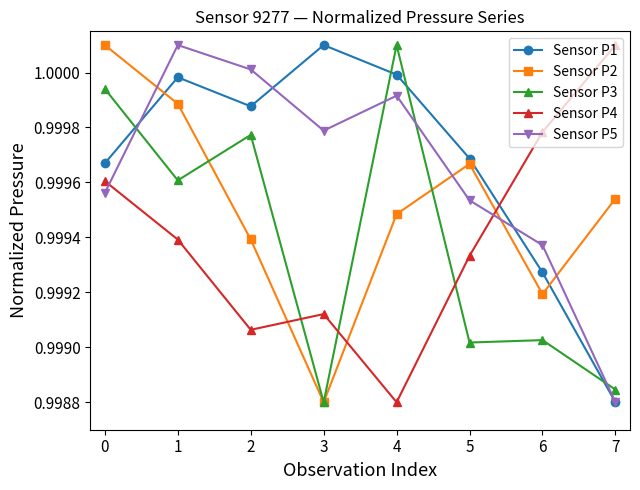

How many times do Sensor P1 and Sensor P2 cross each other?

2